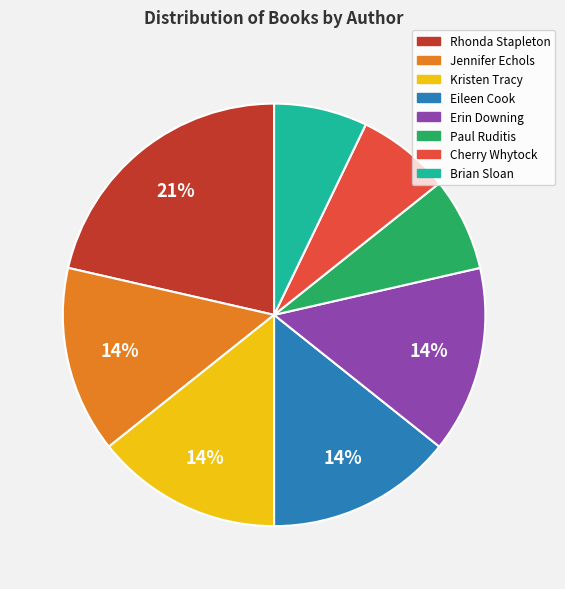

To the nearest percent, what is the average slice percentage?

12%